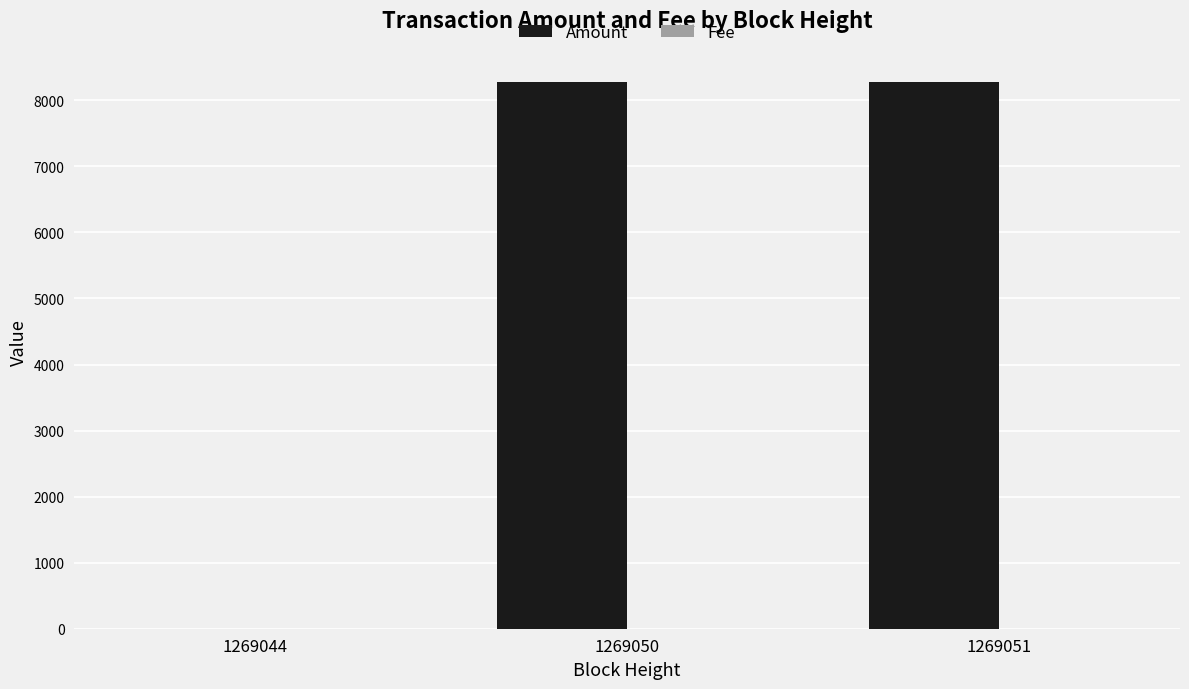

Where does the Amount series first go above 8275?

1269050